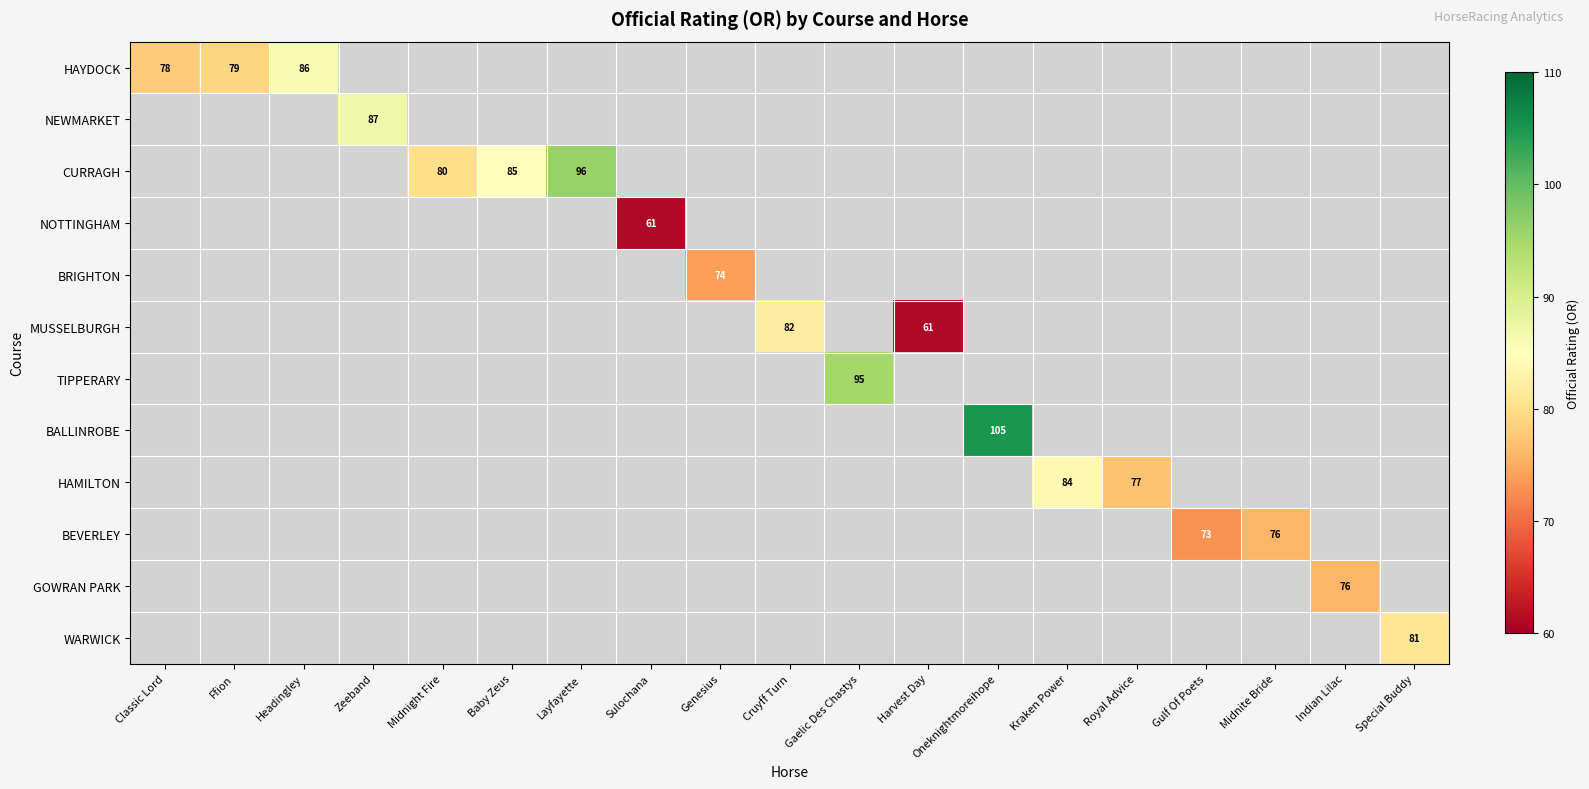

At how many categories does at least one series exceed 103?

1